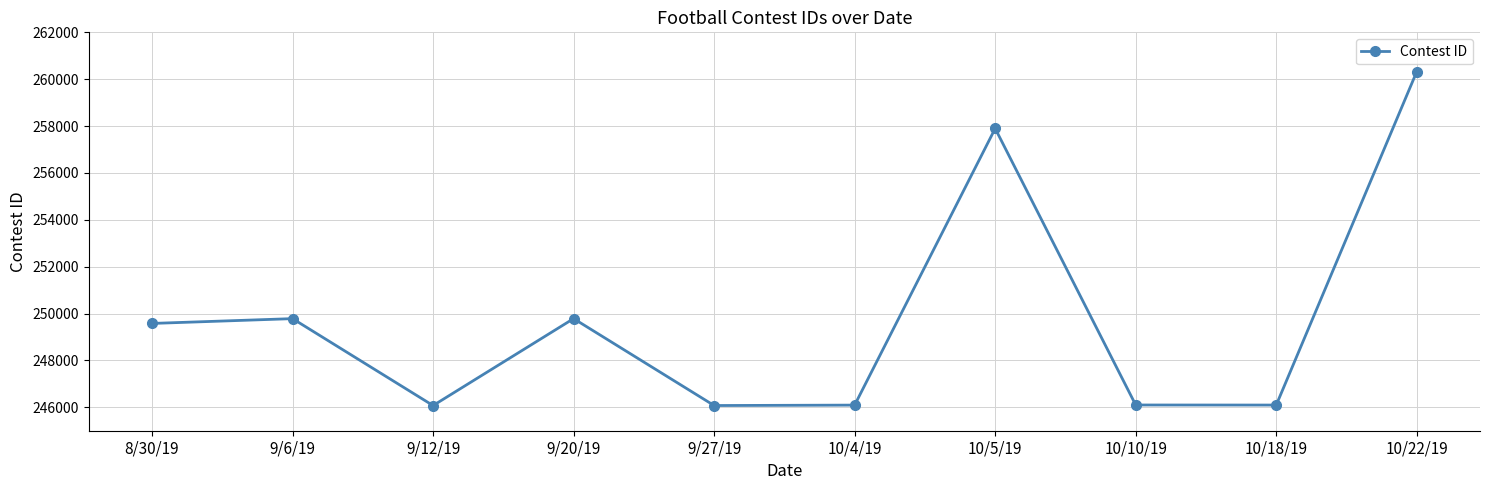

How many values are below 249578?

5